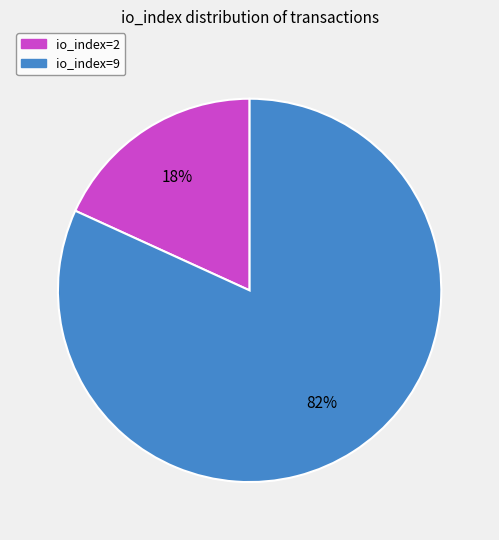

To the nearest percent, what percentage of the pie is io_index=9?

82%